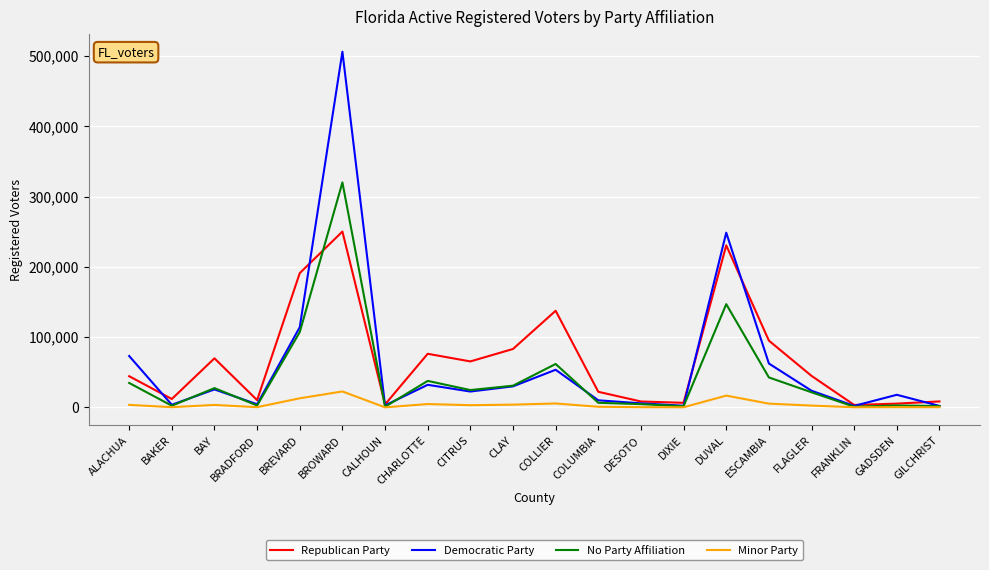

Which category has the highest value in the Republican Party series?

BROWARD